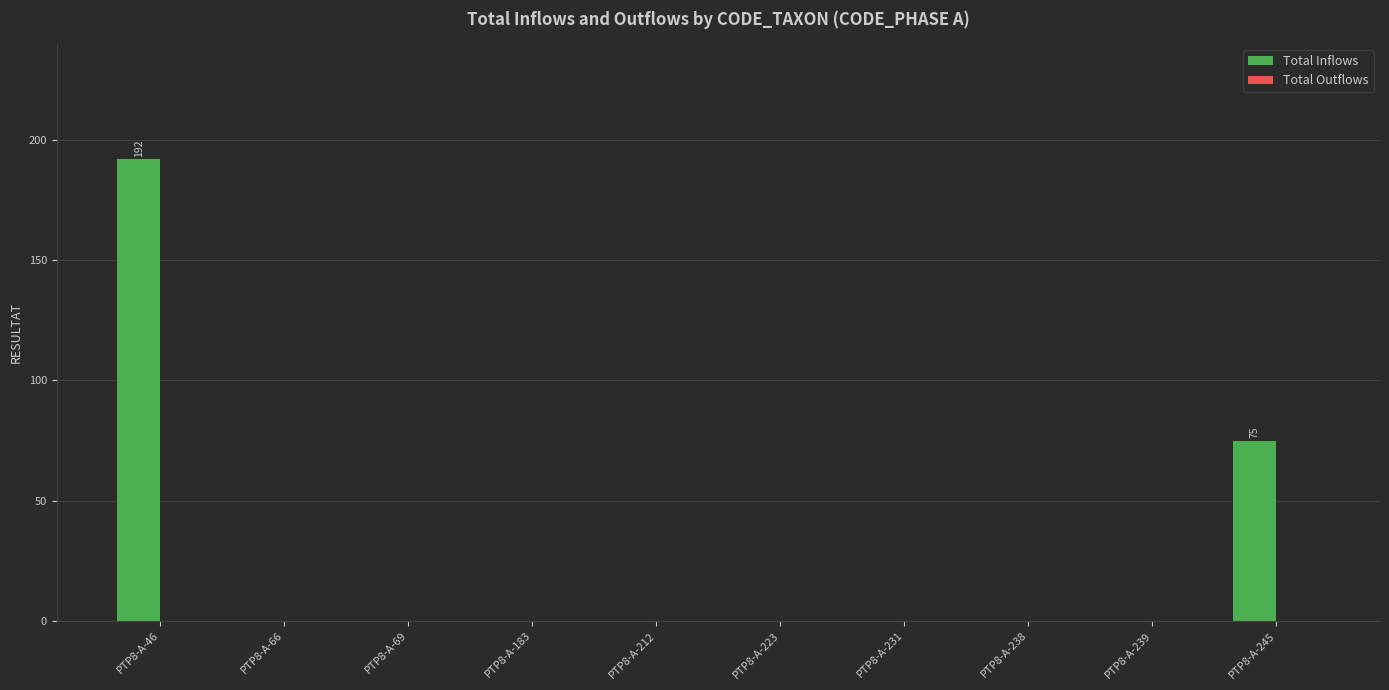

What is the sum of the values at PTP8-A-231 and PTP8-A-245?

75